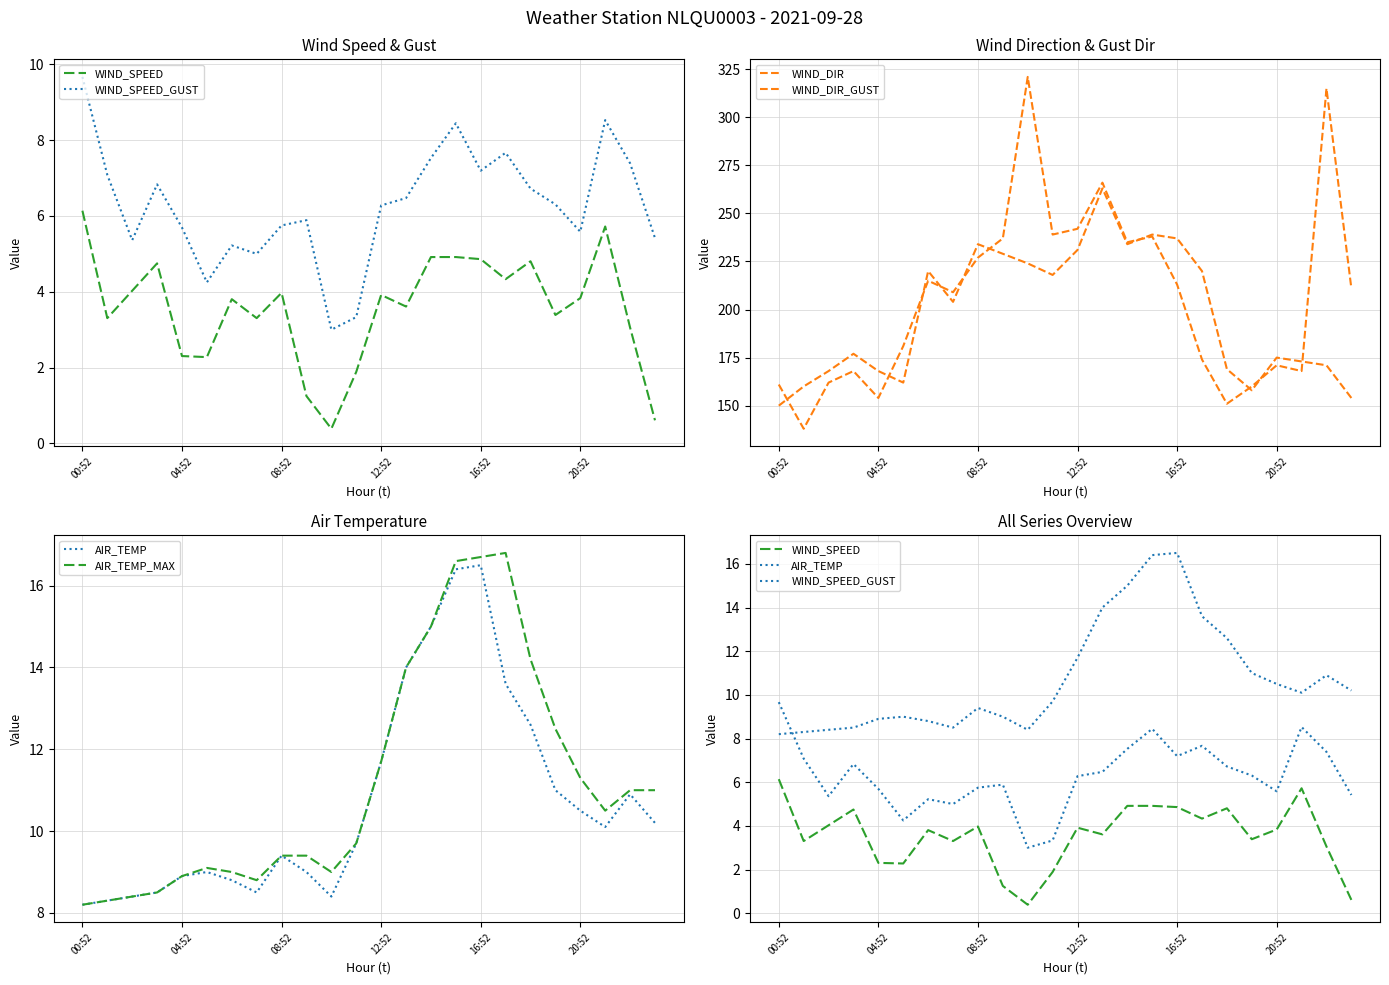

The WIND_DIR series shows 162.6 at 9. True or false?

False